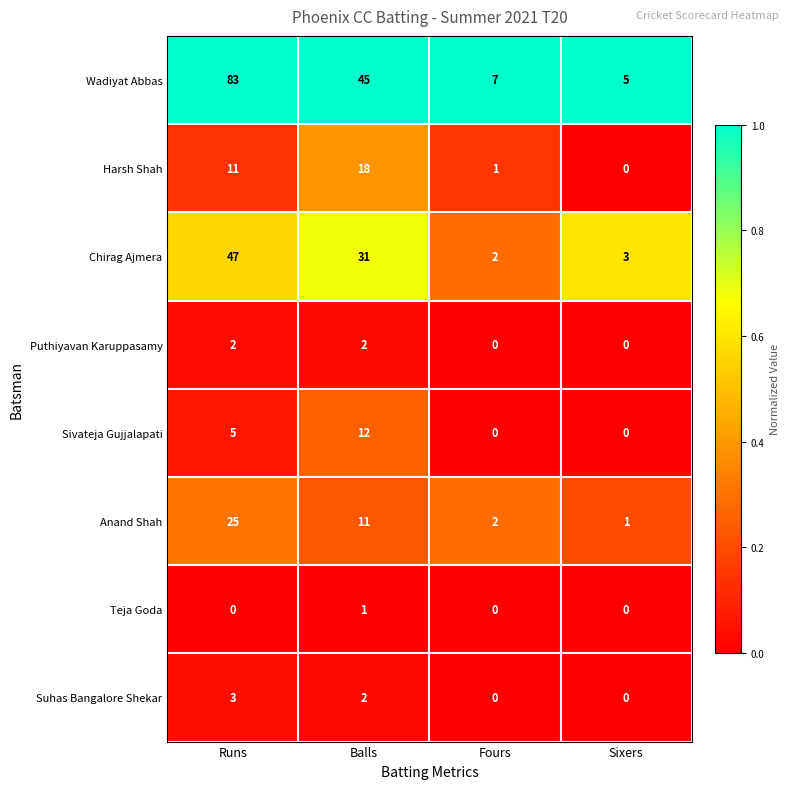

What value does the Chirag Ajmera series have at Balls, to the nearest 5?

30